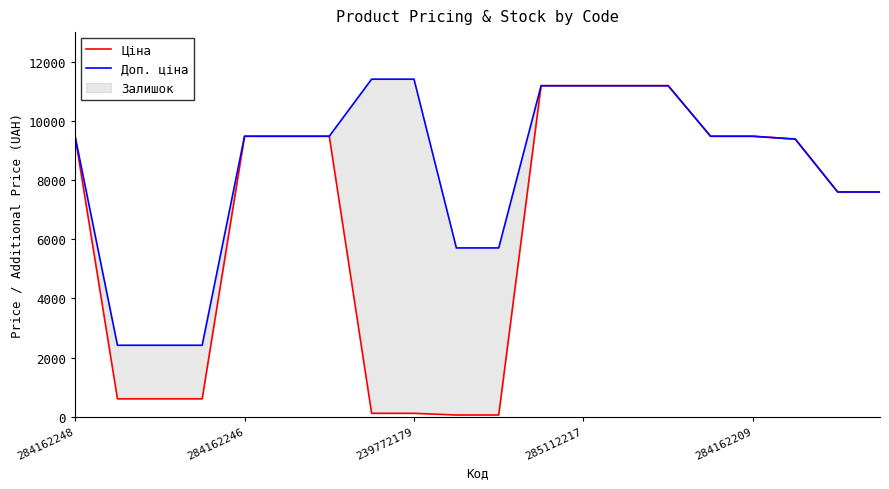

Reading left to right, what are all the values shown in this chart?

Ціна: 9480.1	603.7	603.7	603.7	9480.1	9480.1	9480.1	114.1	114.1	57.0	57.0	11188.2	11188.2	11188.2	11188.2	9480.1	9480.1	9384.0	7596.5	7596.5
Доп. ціна: 9480.1	2414.8	2414.8	2414.8	9480.1	9480.1	9480.1	11410.0	11410.0	5705.0	5705.0	11188.2	11188.2	11188.2	11188.2	9480.1	9480.1	9384.0	7596.5	7596.5